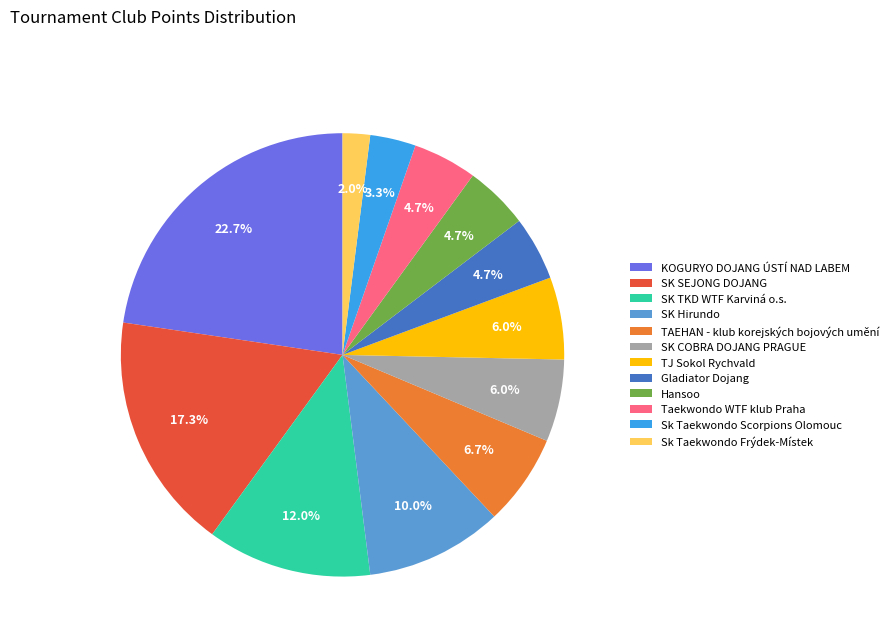

What is the largest slice in the pie chart?

KOGURYO DOJANG ÚSTÍ NAD LABEM